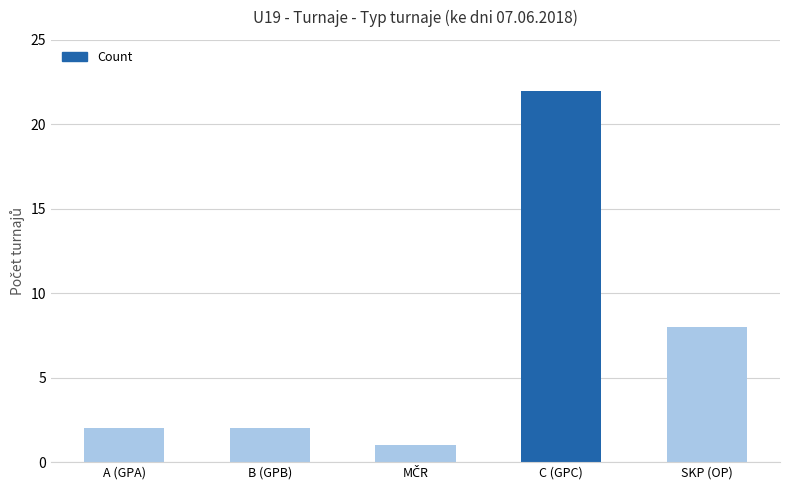

True or false: the data shows 3 at B (GPB).

False